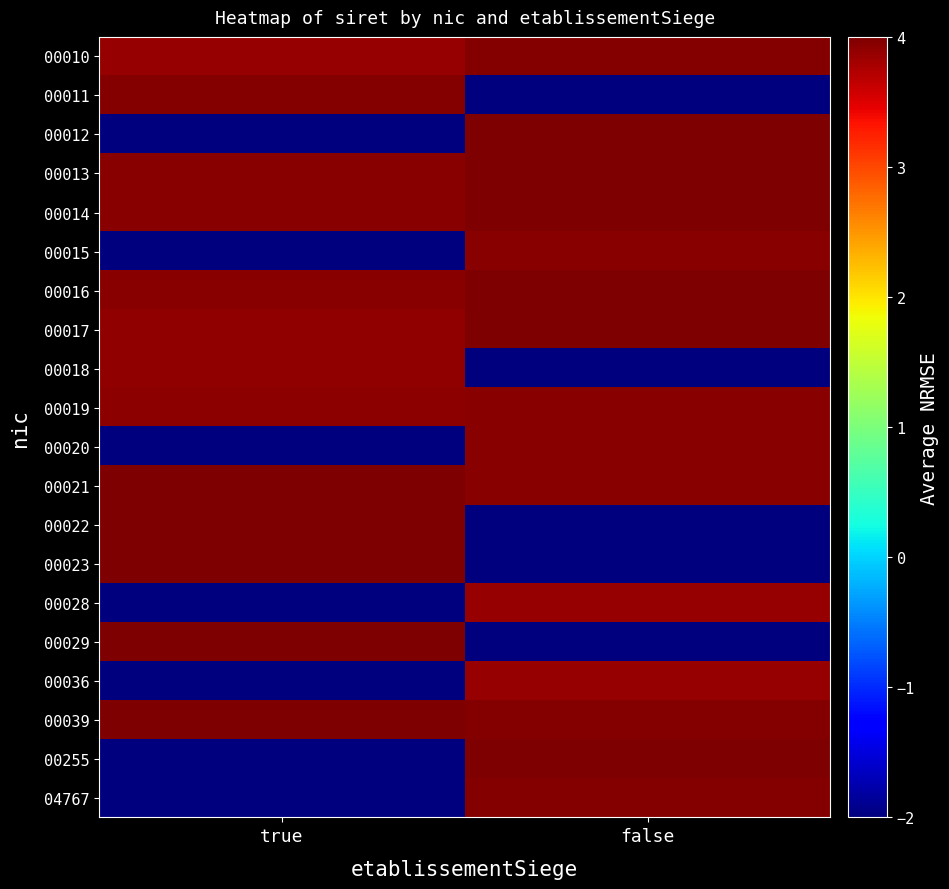

How many categories are shown in the chart?

2